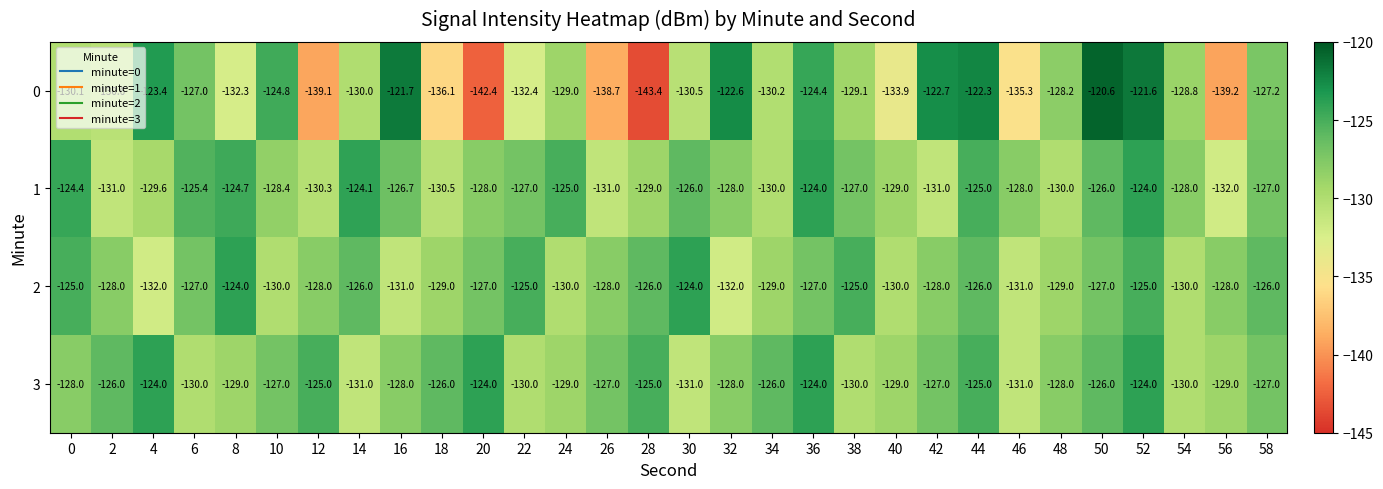

True or false: 2 has a value of -74.4 at 10.

False